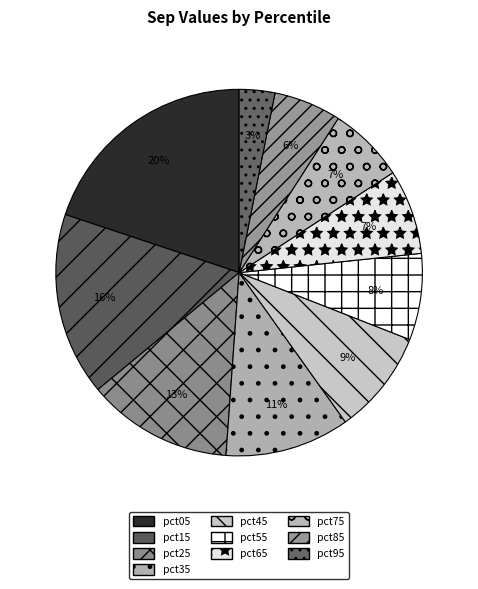

To the nearest percent, what is the difference between the largest and smallest slice percentages?

17%